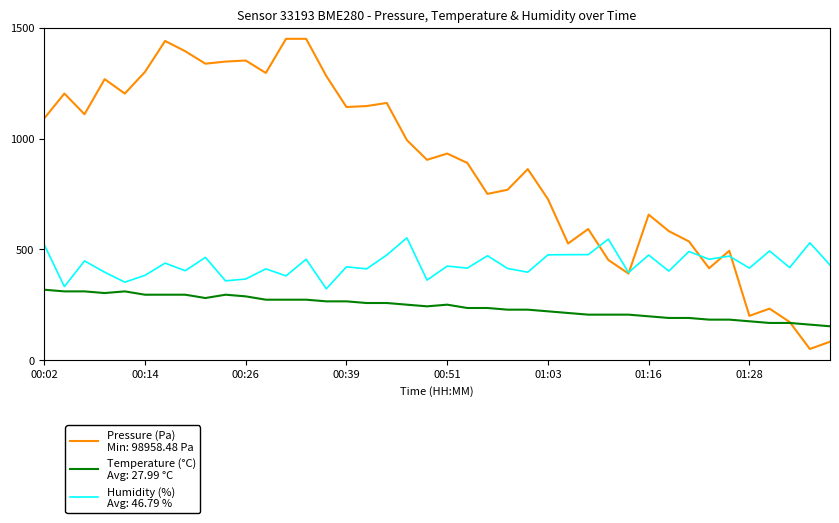

What is the smallest value displayed?

50.0